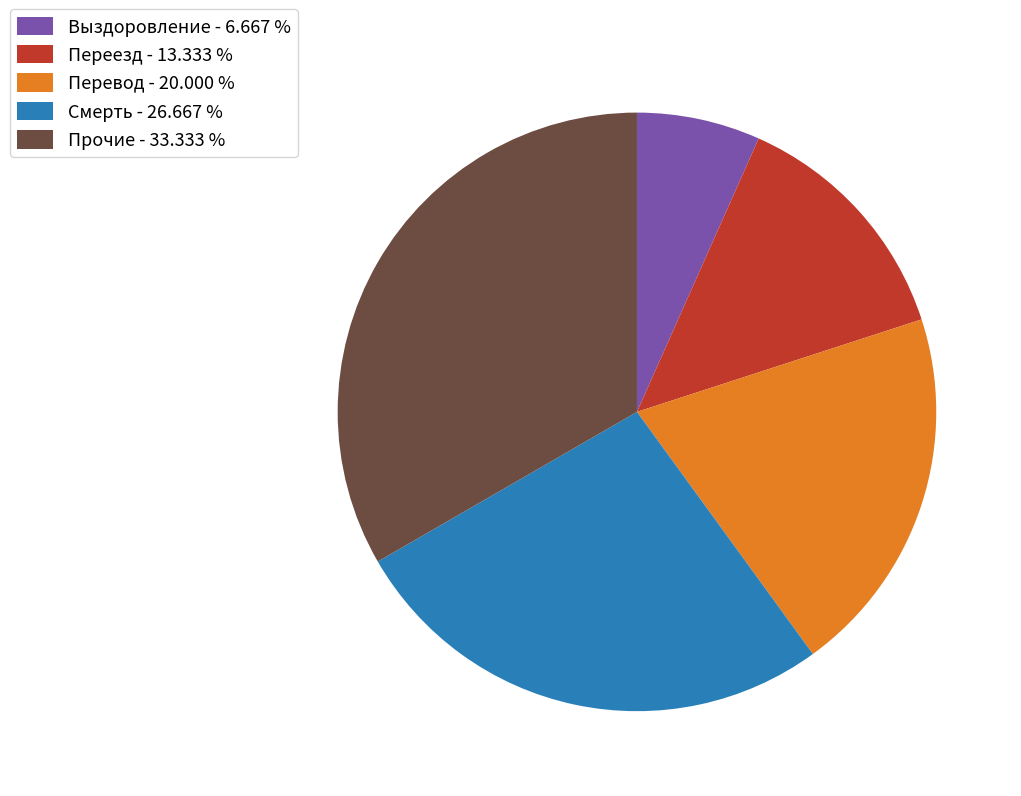

Which has a higher value, Прочие or Перевод?

Прочие